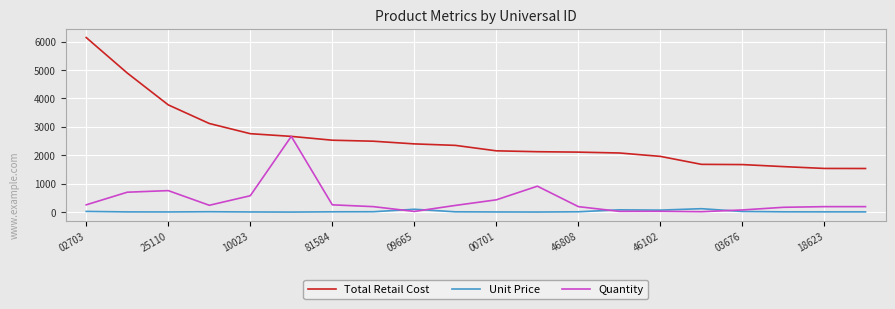

True or false: Unit Price and Total Retail Cost intersect in this chart.

False